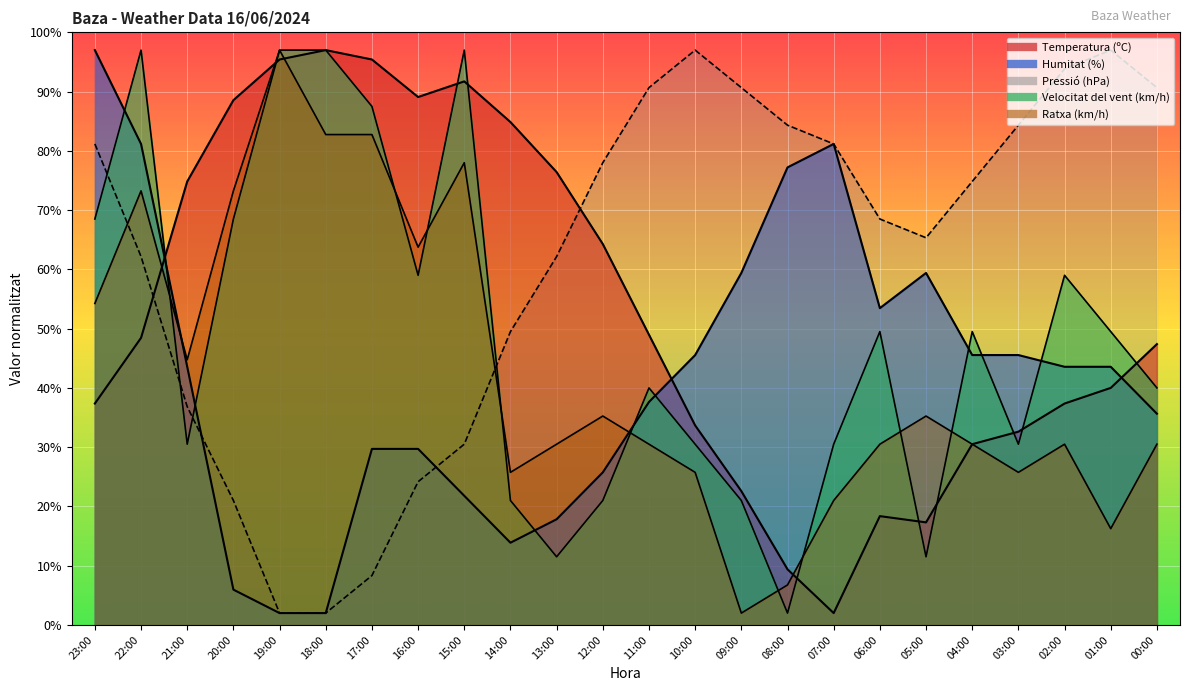

Which series has the largest total across all categories?

Pressió (hPa)